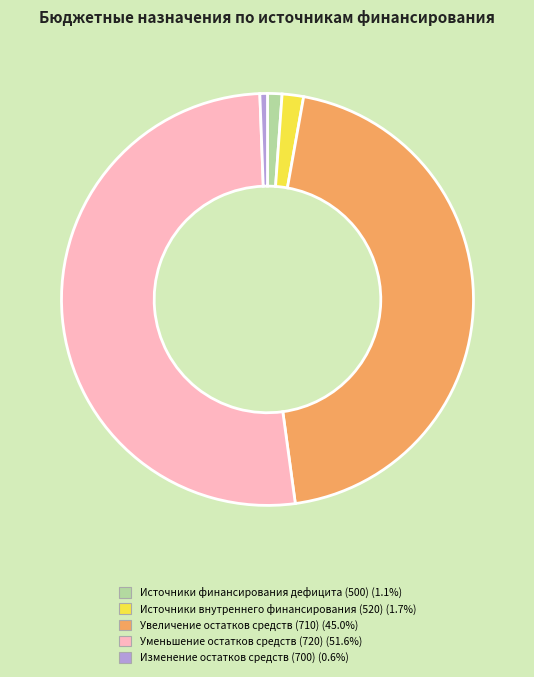

How many segments does this pie chart have?

5